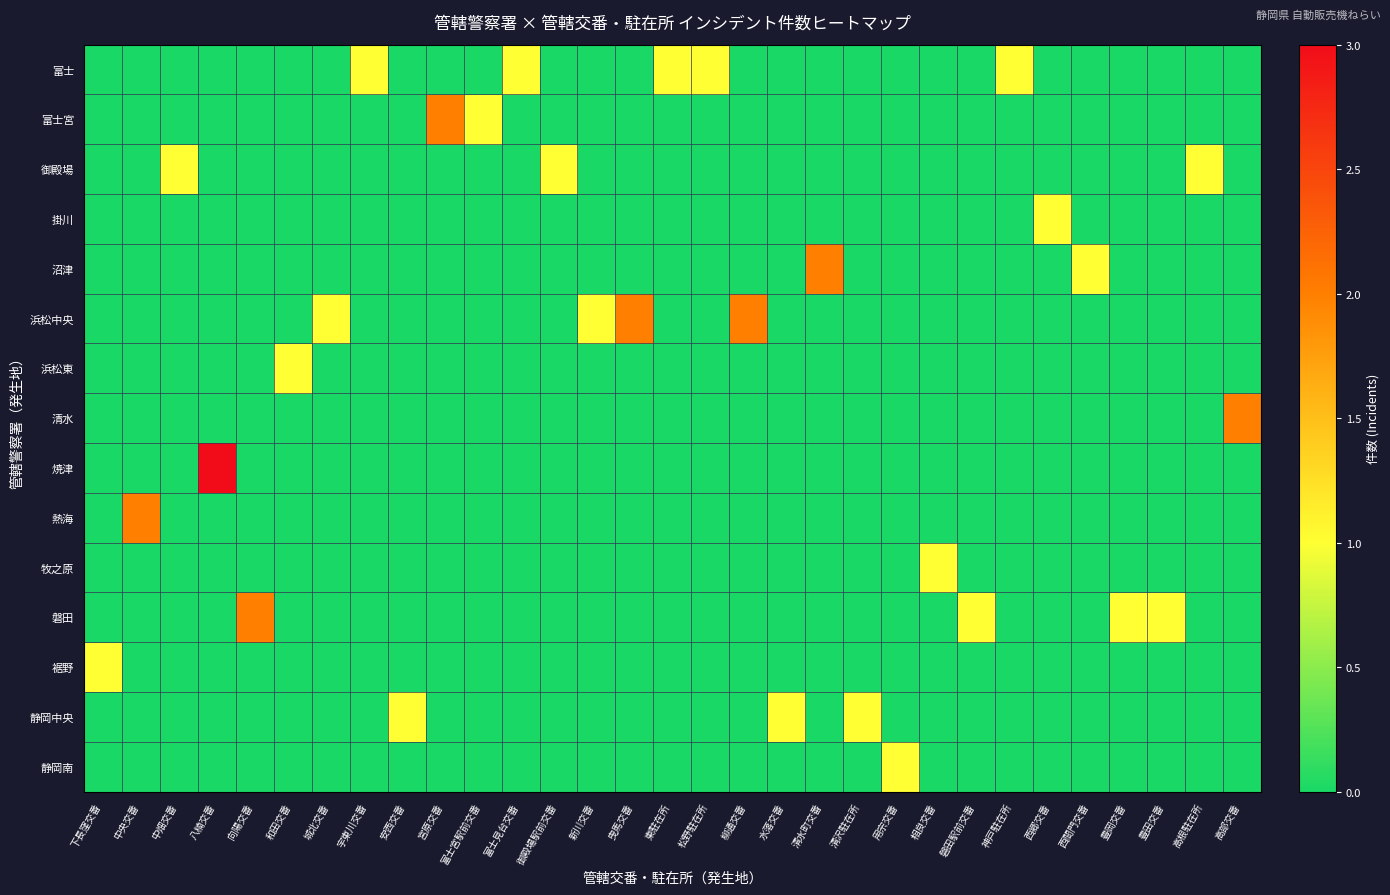

Between 相良交番 and 豊岡交番, which is larger?

相良交番